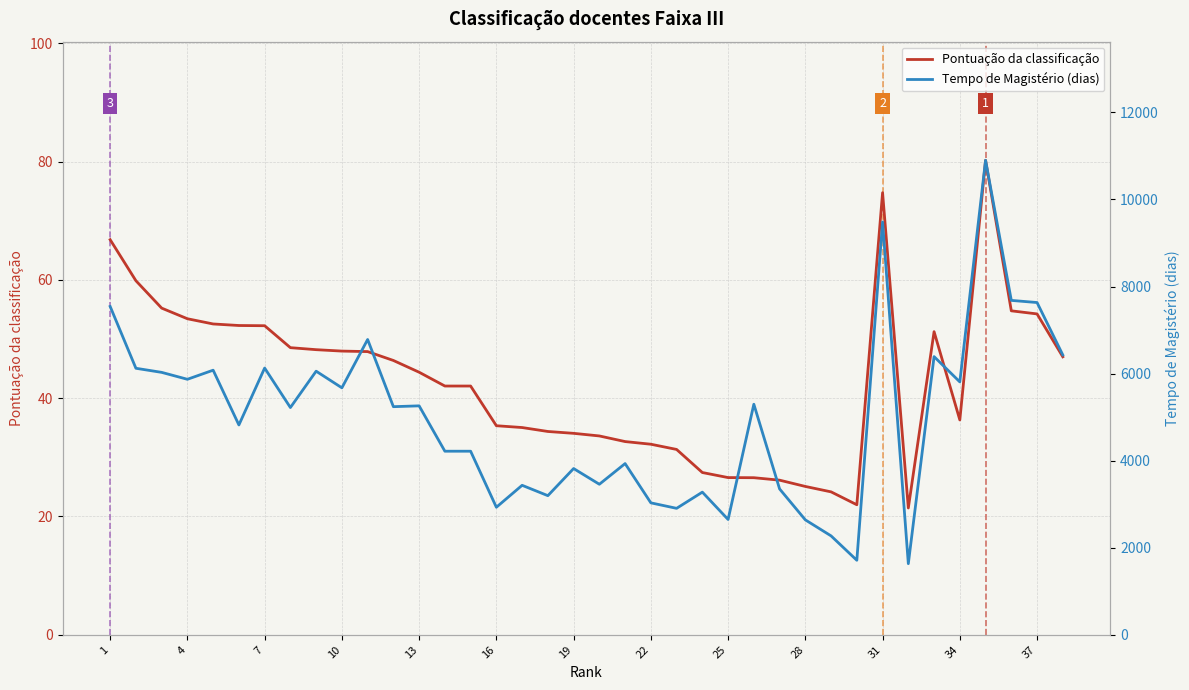

What is the highest value of the Pontuação da classificação series?

80.2